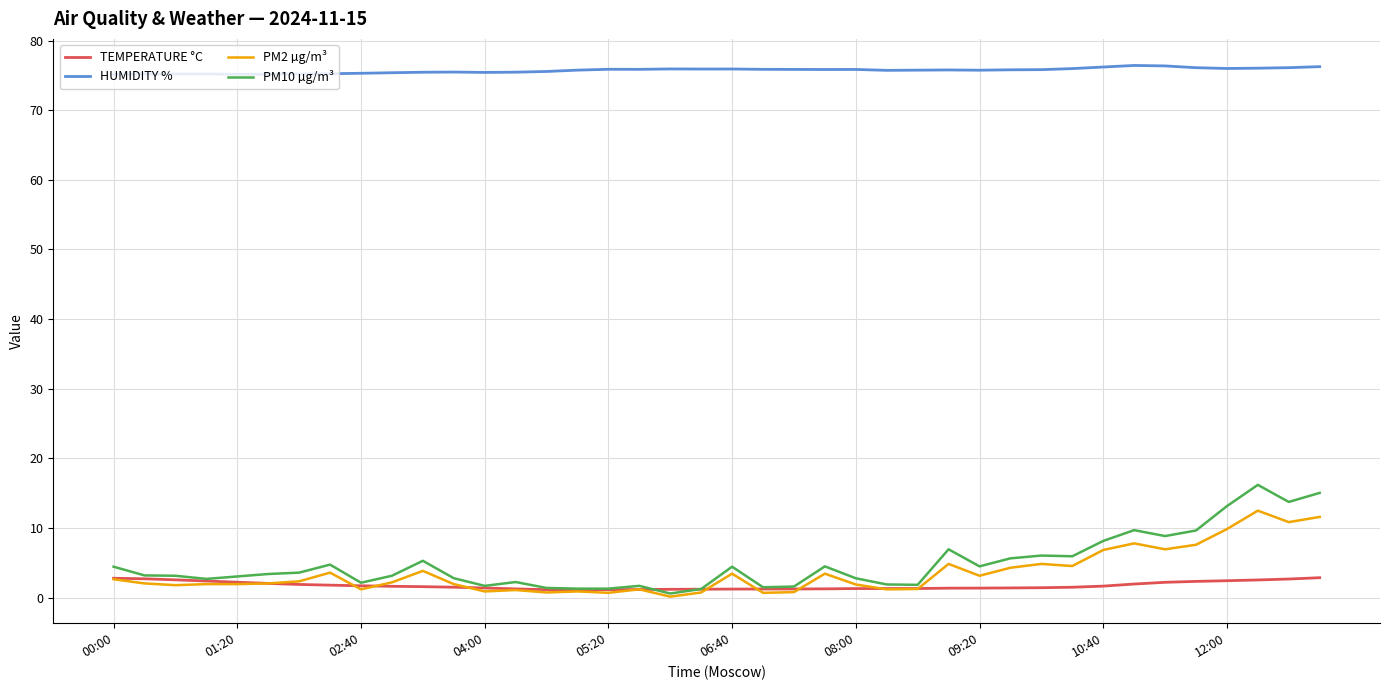

What is the difference between the second highest and second lowest values in the PM10 µg/m³ series?

13.8